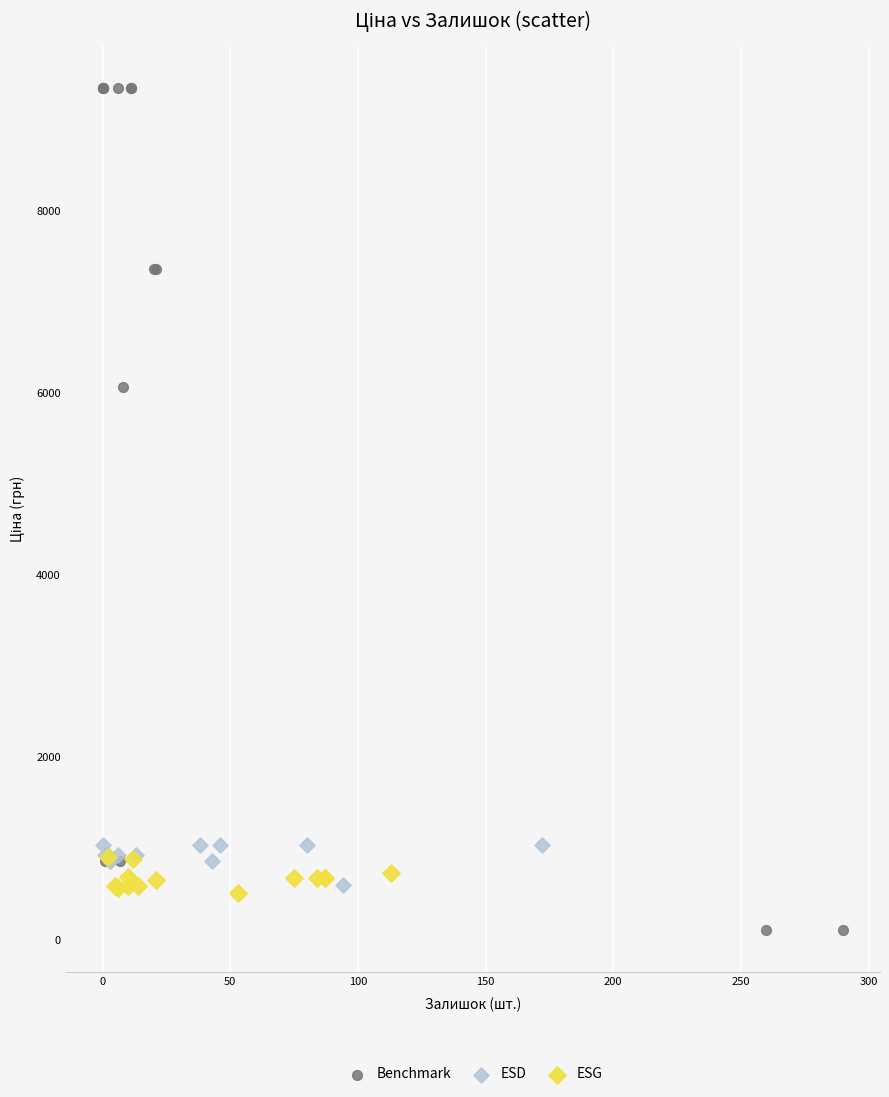

What are all the series names shown in the legend?

Benchmark, ESD, ESG